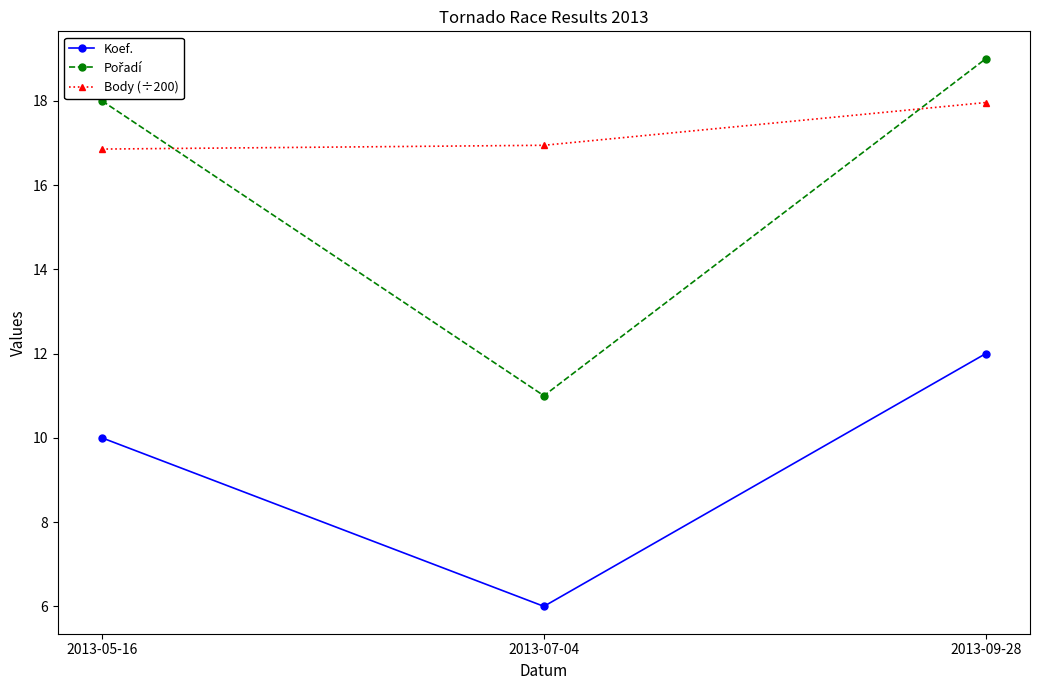

What is the spread (max minus min) of values at 2013-07-04?

10.9